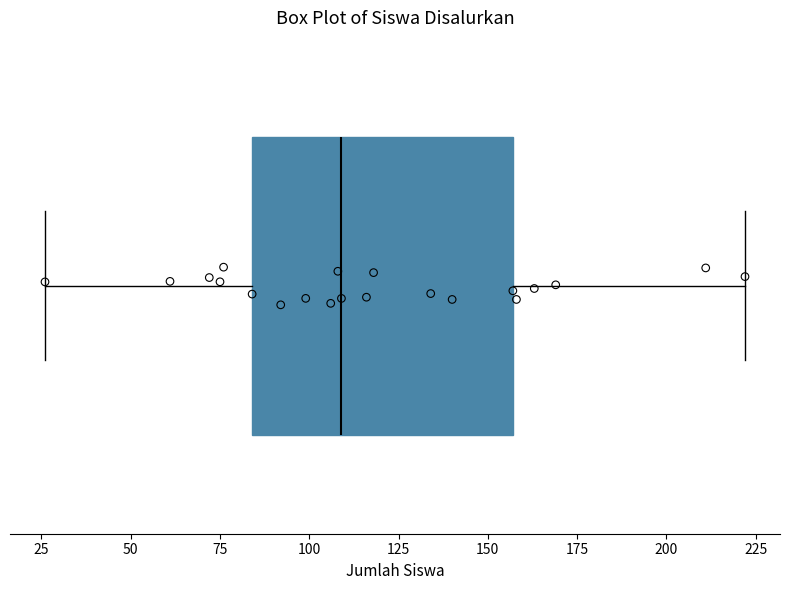

Where does the right whisker of the box end on the x-axis? The values are not printed on the chart, so give them approximately, as read against the axis.

220